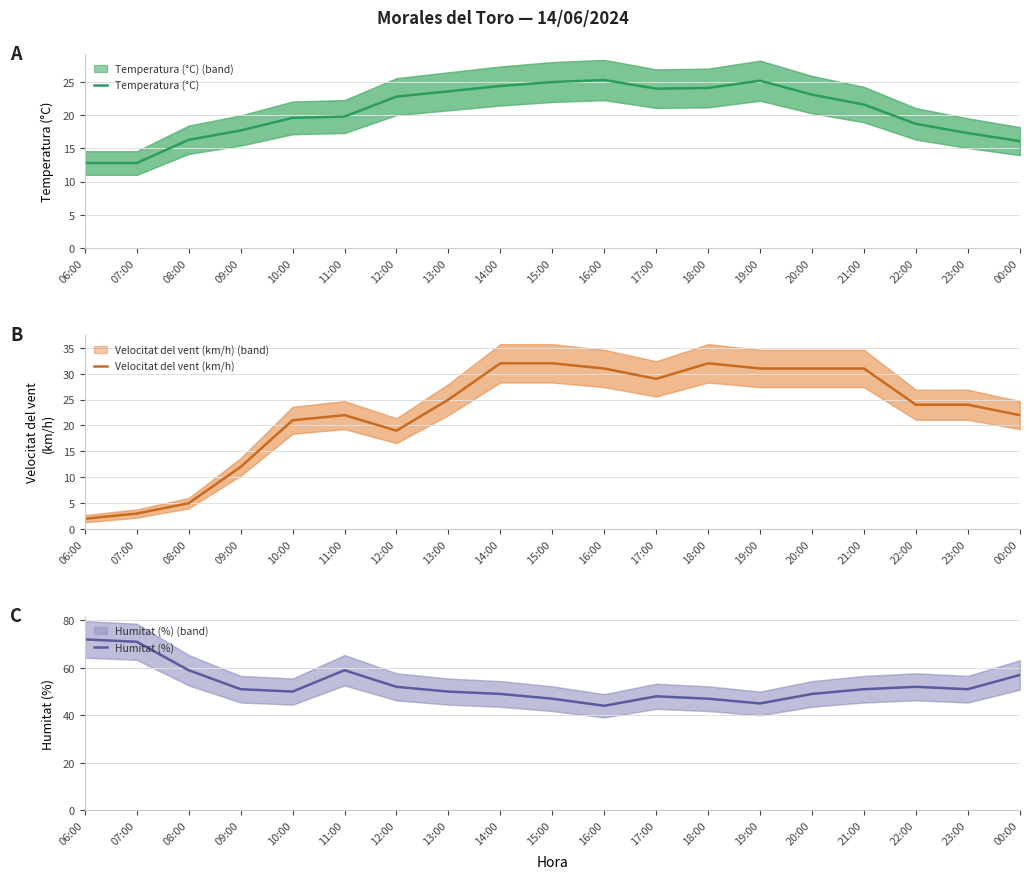

True or false: Temperatura (°C) has a value of 24.0 at 17:00.

True